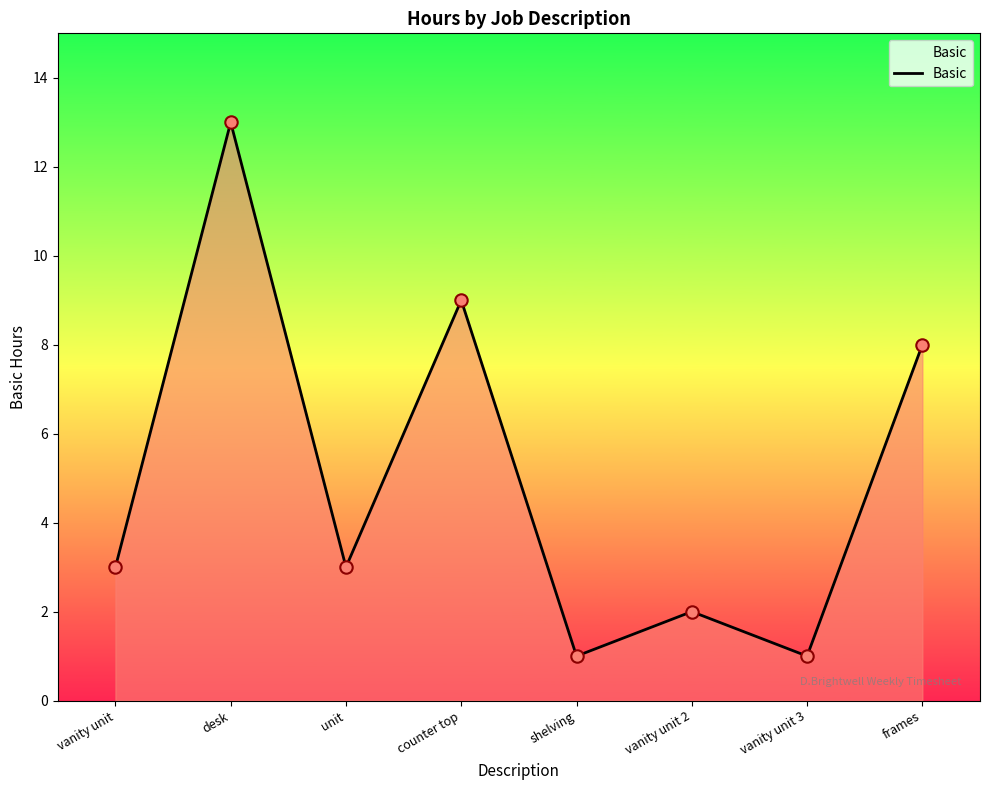

Which has a higher value, frames or vanity unit 3?

frames